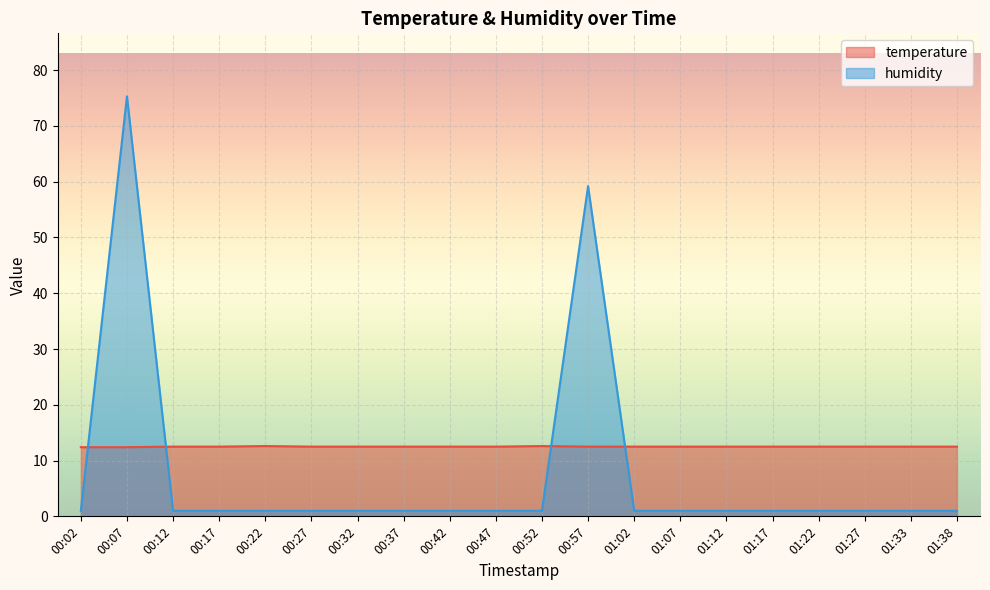

Which series has the largest total across all categories?

temperature